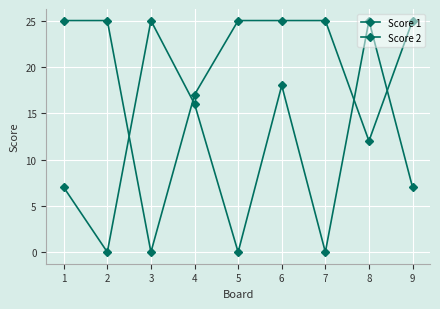

Reading left to right, what are all the values shown in this chart?

Score 1: 7	0	25	16	0	18	0	25	7
Score 2: 25	25	0	17	25	25	25	12	25